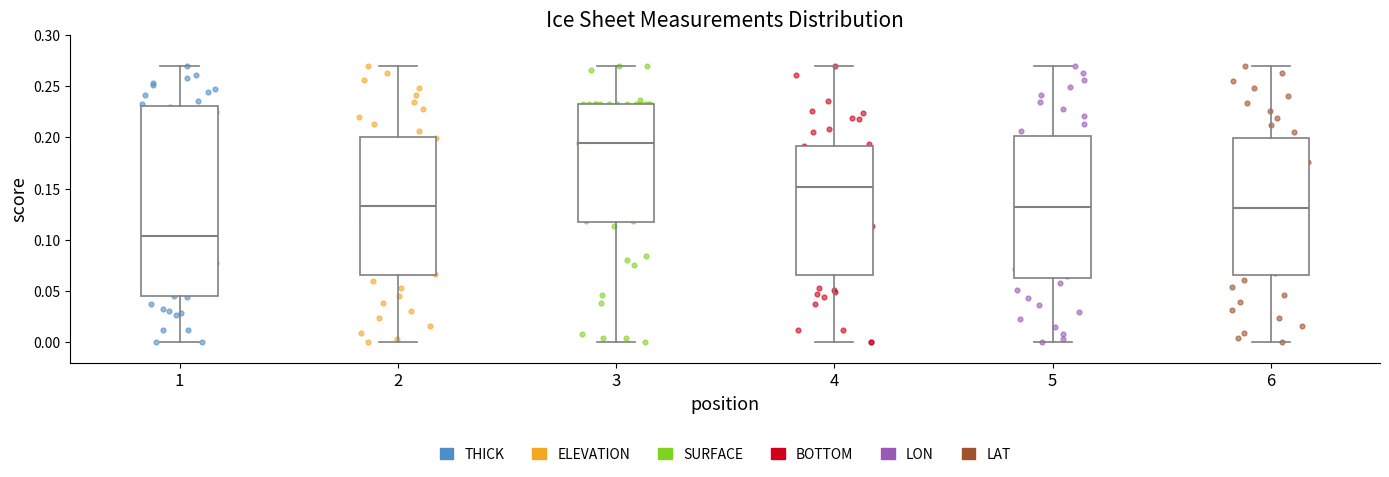

Which box has the highest median line?

3